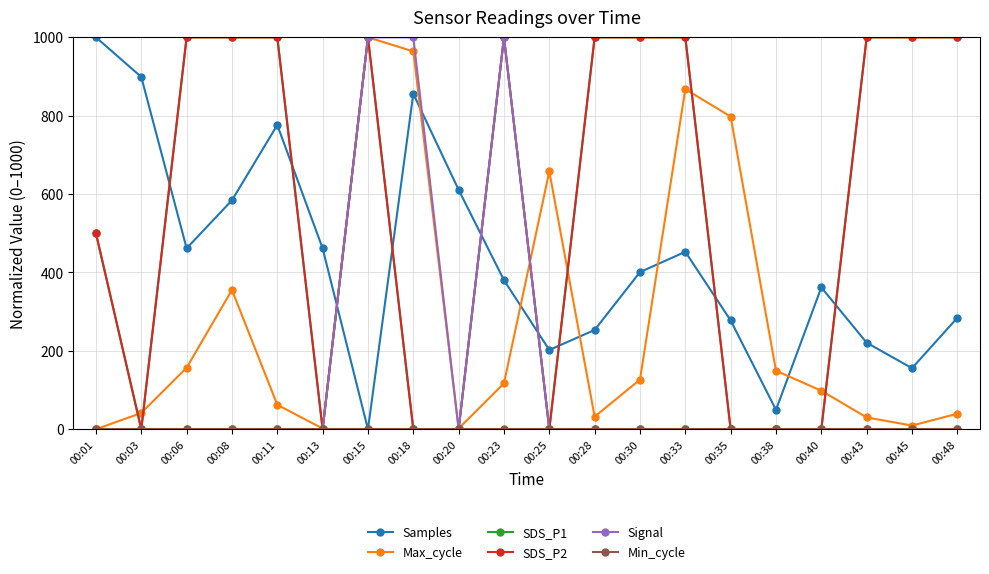

Does the chart have visible grid lines?

Yes